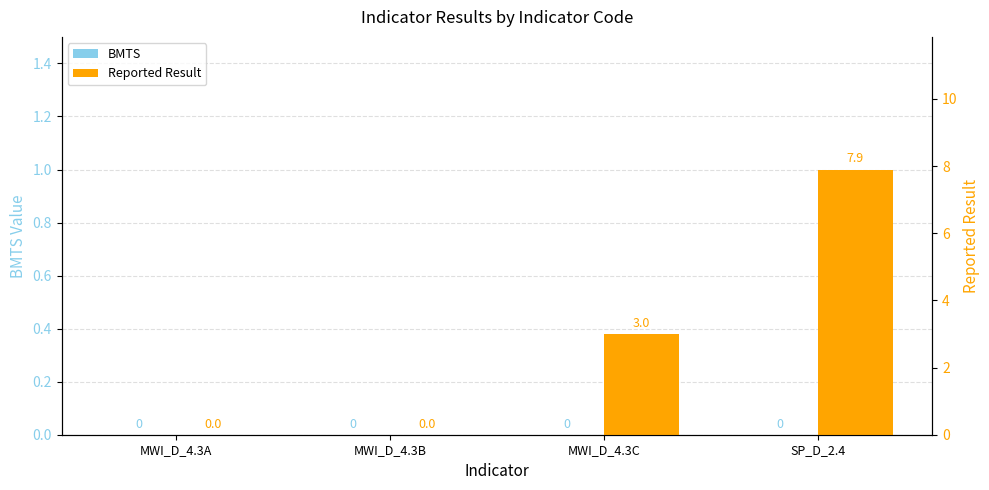

At MWI_D_4.3C, list the series in order from smallest to largest.

BMTS, Reported Result